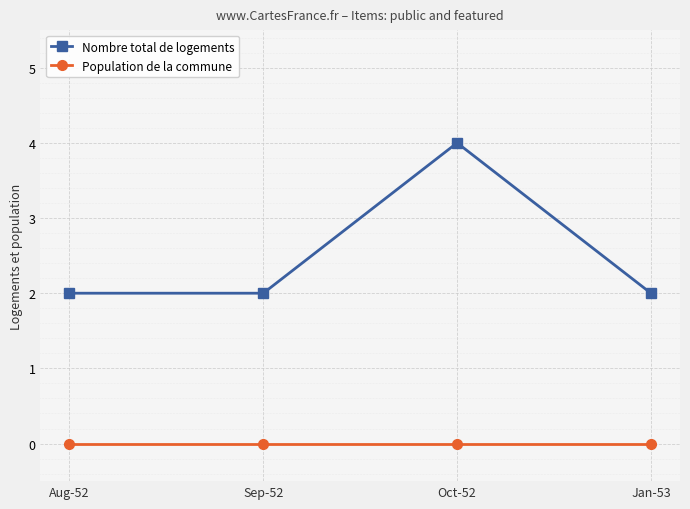

What is the total value across all series at Oct-52?

4